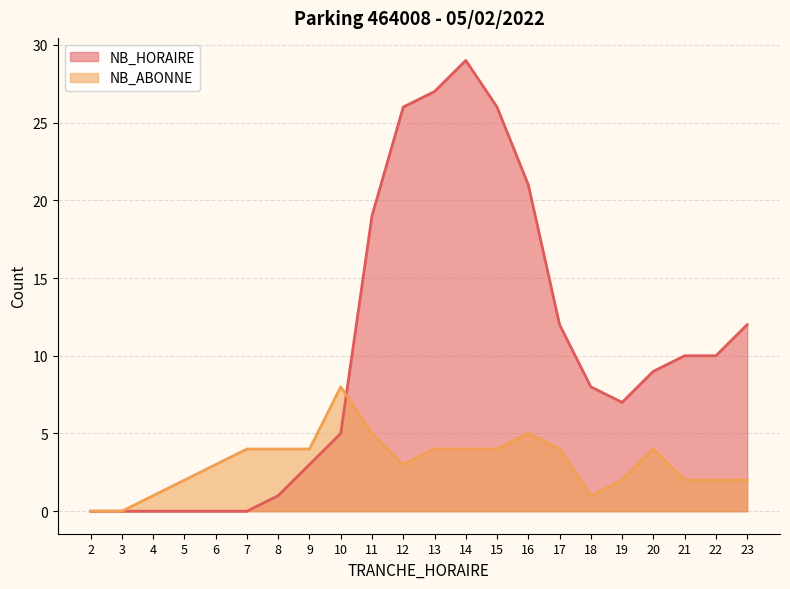

At which category is the sum across all series the highest?

14